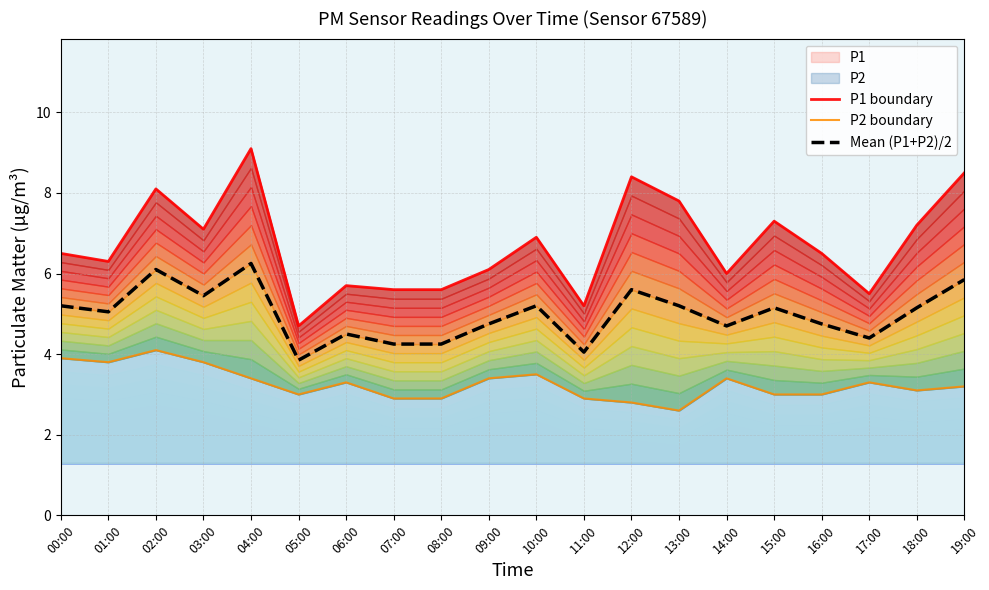

How many interior local peaks does the P1 boundary series have?

6